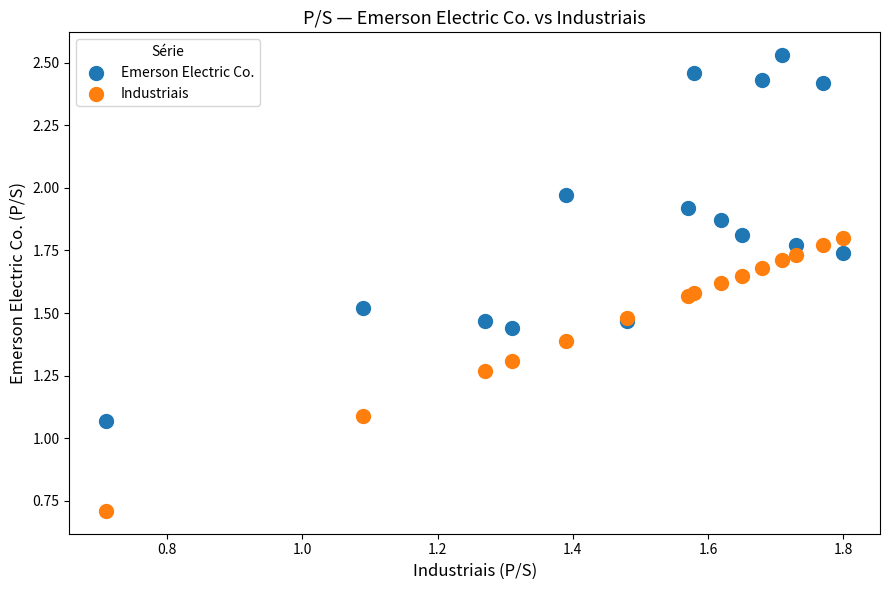

Which series has the widest spread of Y values?

Emerson Electric Co.